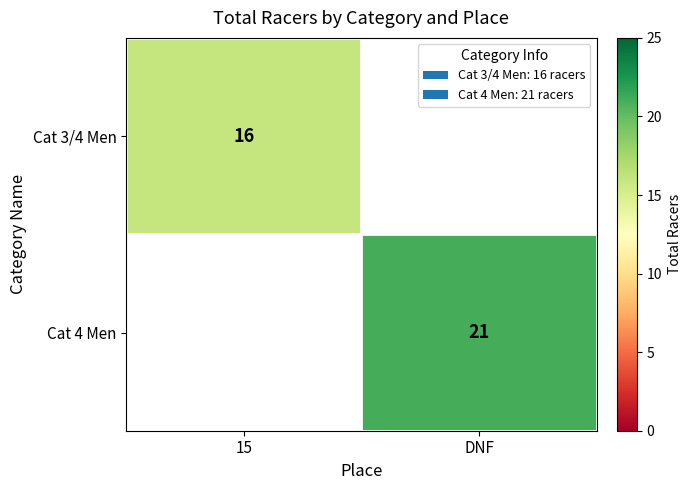

True or false: Cat 3/4 Men has a value of 11 at 15.

False